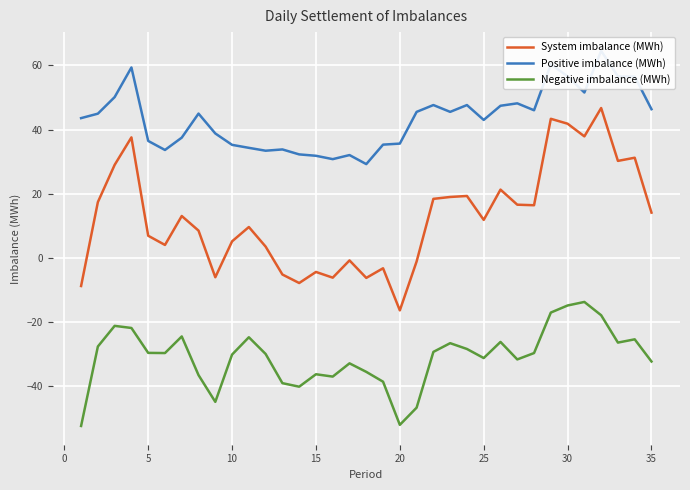

True or false: Negative imbalance (MWh) has a value of -32.2 at 35.

True